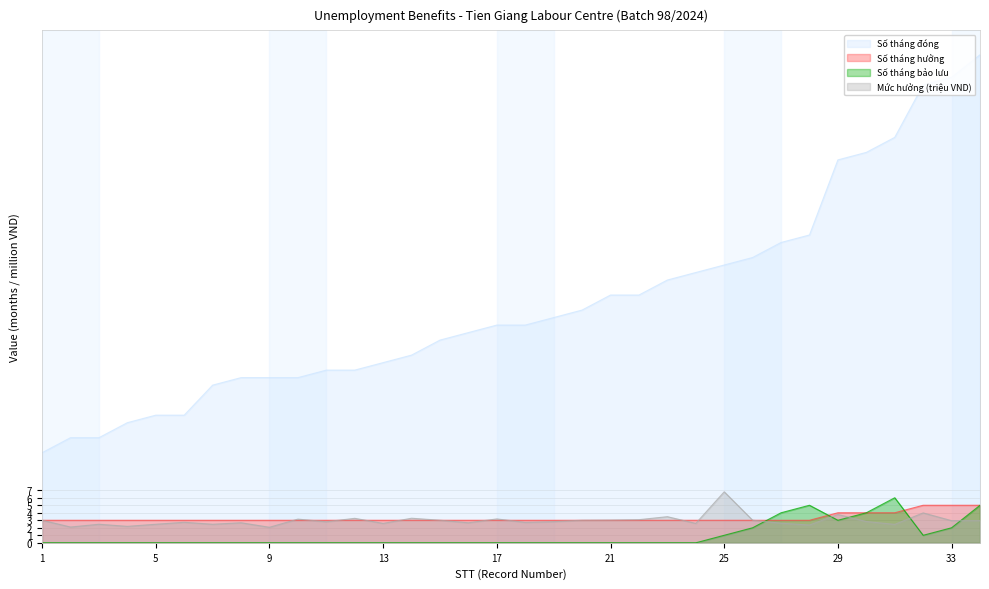

How many positive values does the Số tháng bảo lưu series have?

10